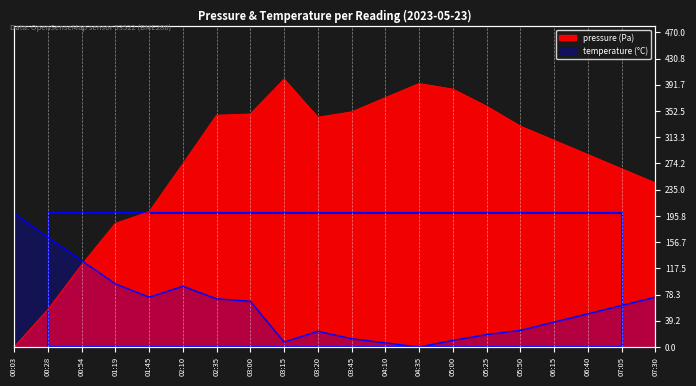

At which category is the sum across all series the highest?

02:35